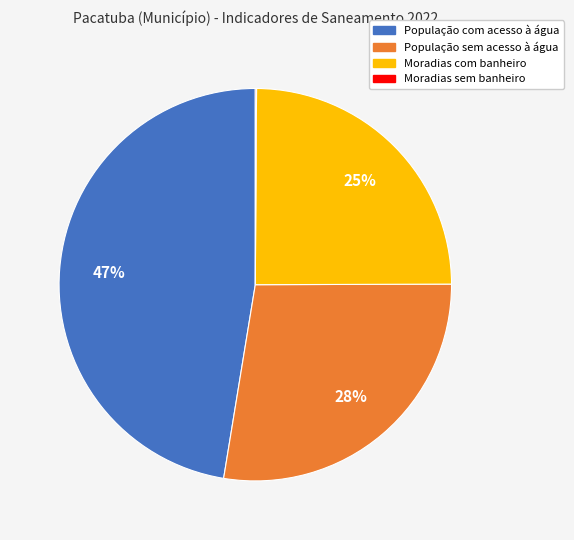

To the nearest percent, what is the difference between the largest and smallest slice percentages?

47%